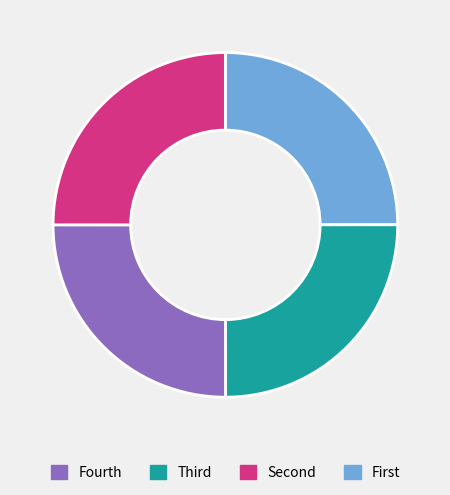

Is there any slice that represents more than half of the pie?

No